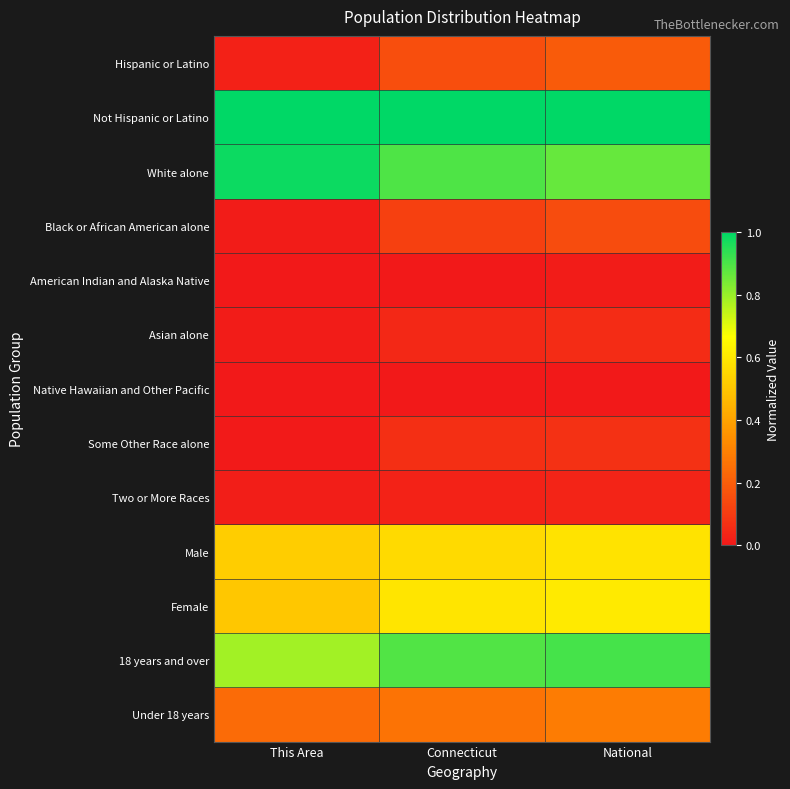

Reading right to left, extract all data points from this chart.

Hispanic or Latino: National=0.2	Connecticut=0.2	This Area=0.0
Not Hispanic or Latino: National=1.0	Connecticut=1.0	This Area=1.0
White alone: National=0.9	Connecticut=0.9	This Area=1.0
Black or African American alone: National=0.1	Connecticut=0.1	This Area=0.0
American Indian and Alaska Native: National=0.0	Connecticut=0.0	This Area=0.0
Asian alone: National=0.1	Connecticut=0.0	This Area=0.0
Native Hawaiian and Other Pacific: National=0.0	Connecticut=0.0	This Area=0.0
Some Other Race alone: National=0.1	Connecticut=0.1	This Area=0.0
Two or More Races: National=0.0	Connecticut=0.0	This Area=0.0
Male: National=0.6	Connecticut=0.6	This Area=0.5
Female: National=0.6	Connecticut=0.6	This Area=0.5
18 years and over: National=0.9	Connecticut=0.9	This Area=0.8
Under 18 years: National=0.3	Connecticut=0.3	This Area=0.2